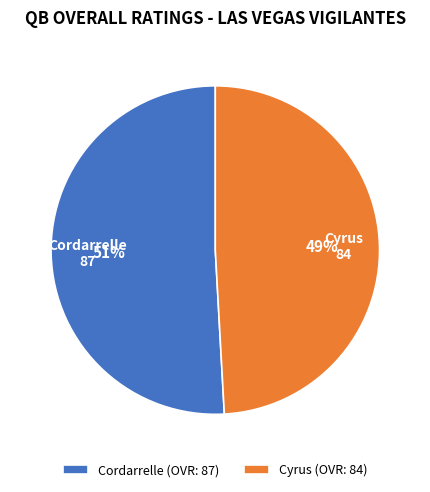

Between Cordarrelle and Cyrus, which is larger?

Cordarrelle